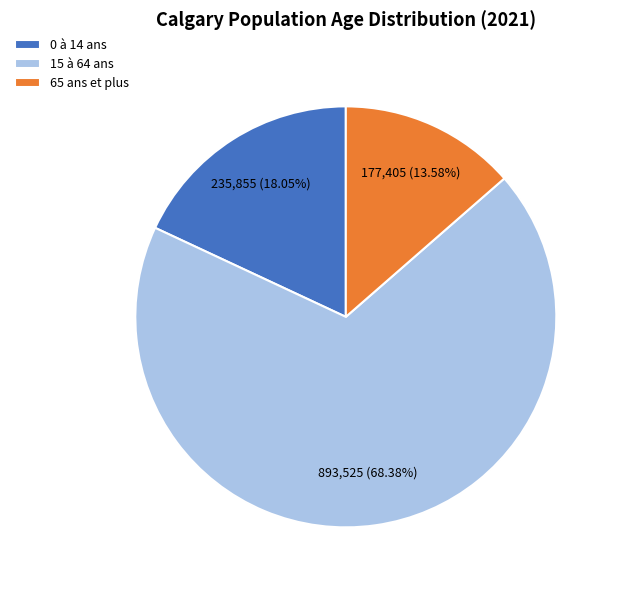

What percentage is the 15 à 64 ans slice, to the nearest percent?

68%